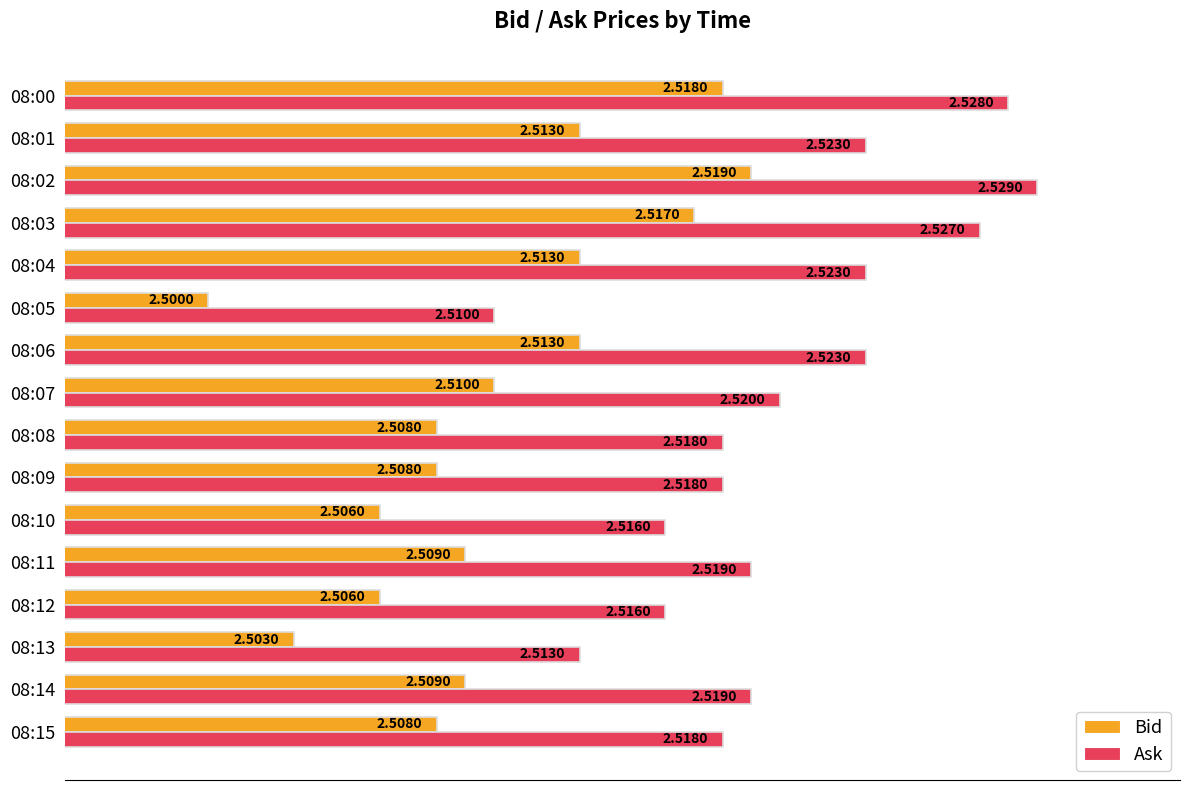

What are all the series names shown in the legend?

Bid, Ask